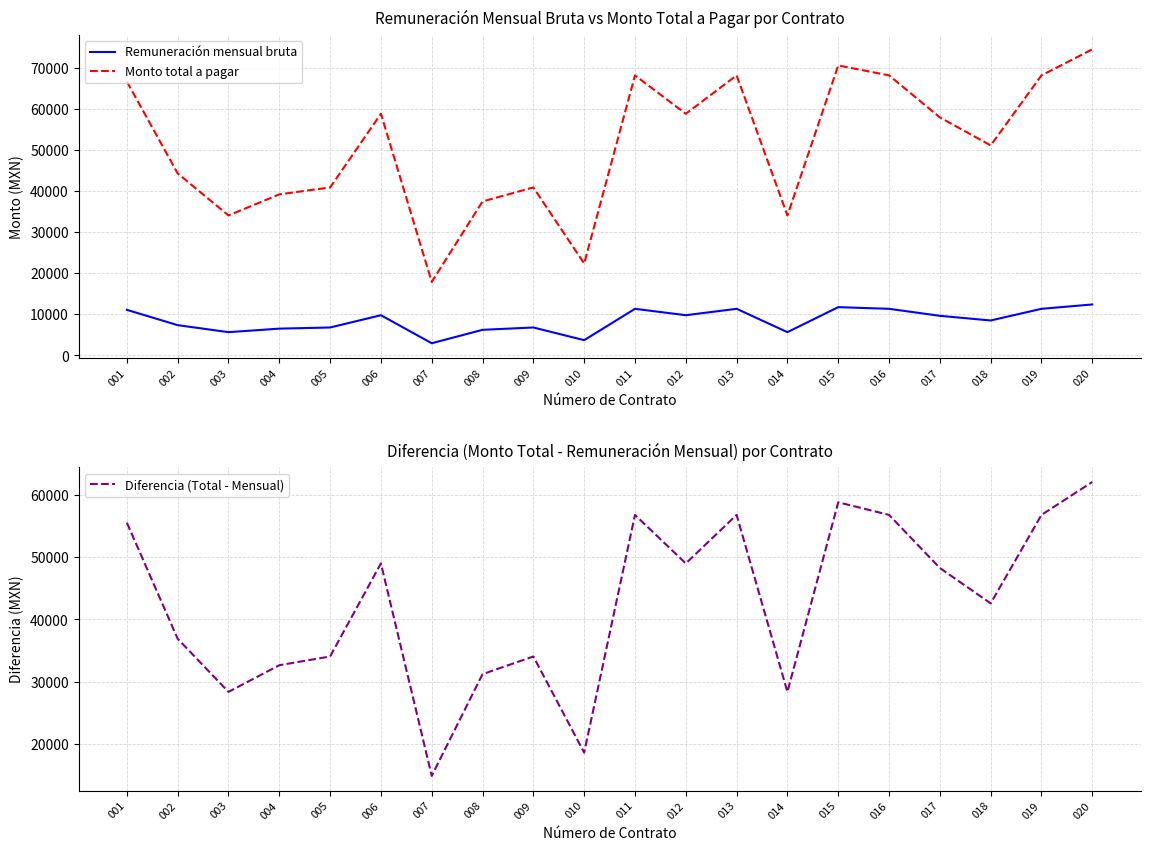

True or false: Remuneración mensual bruta and Monto total a pagar intersect in this chart.

False